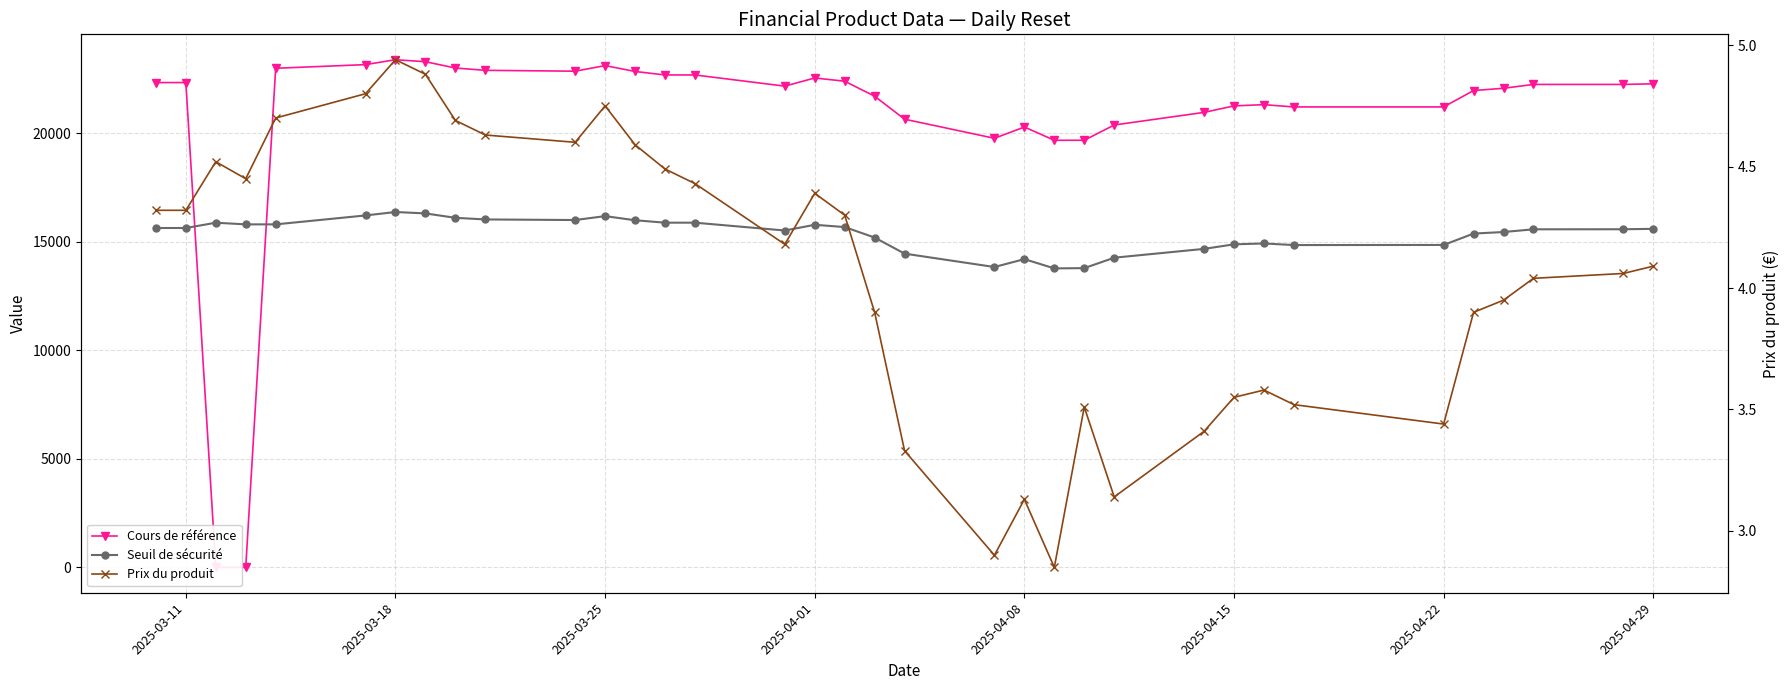

How many lines are shown in the chart?

3